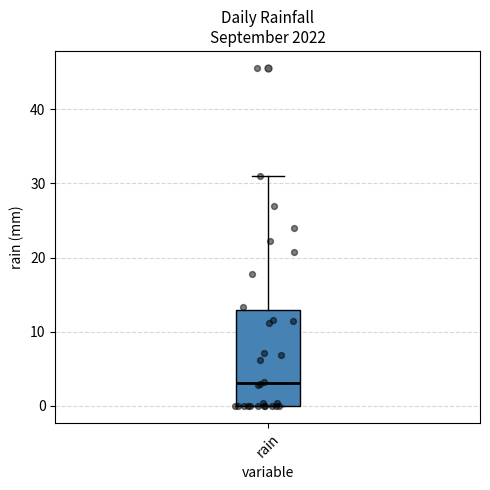

Read this box plot against the y-axis: the position of the median line, the range covered by the box, and the ends of both whiskers. The values are not printed on the chart, so give them approximately, as read against the axis.

median 3, box 0 to 13, whiskers 0 to 31